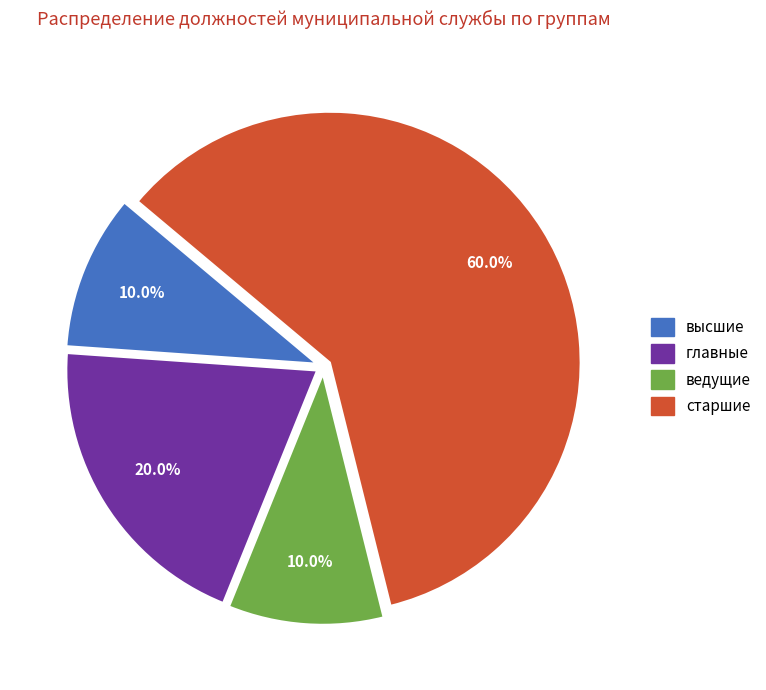

Between старшие and ведущие, which is larger?

старшие